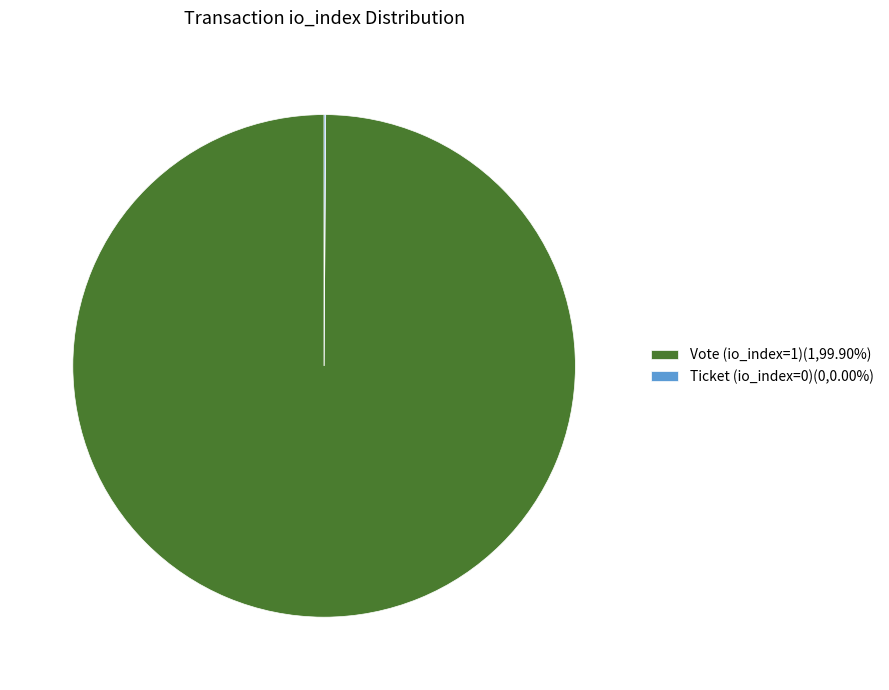

Is there any slice that represents more than half of the pie?

Yes